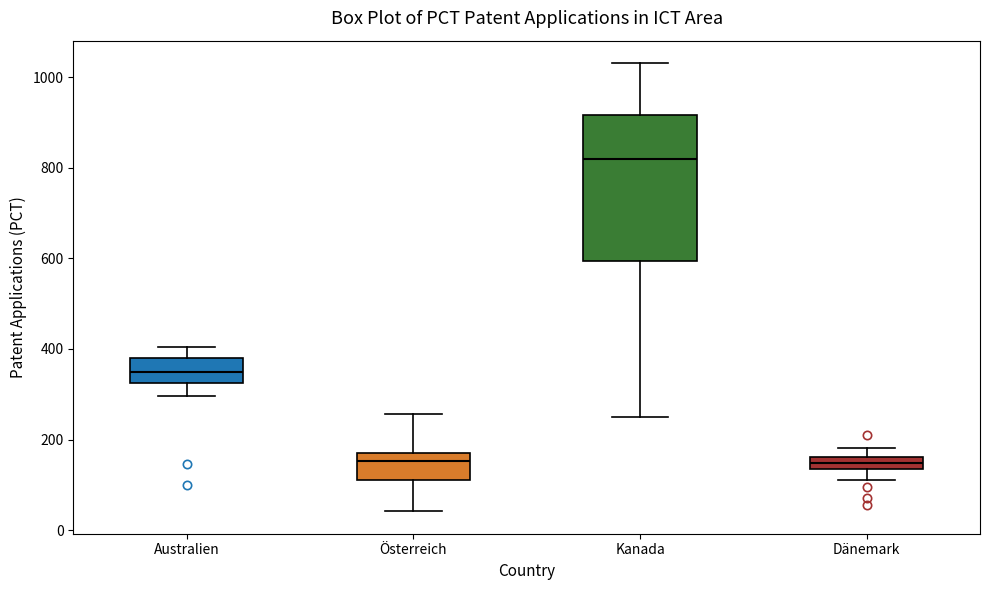

Where is the lower edge of the box for Kanada on the y-axis? The values are not printed on the chart, so give them approximately, as read against the axis.

600